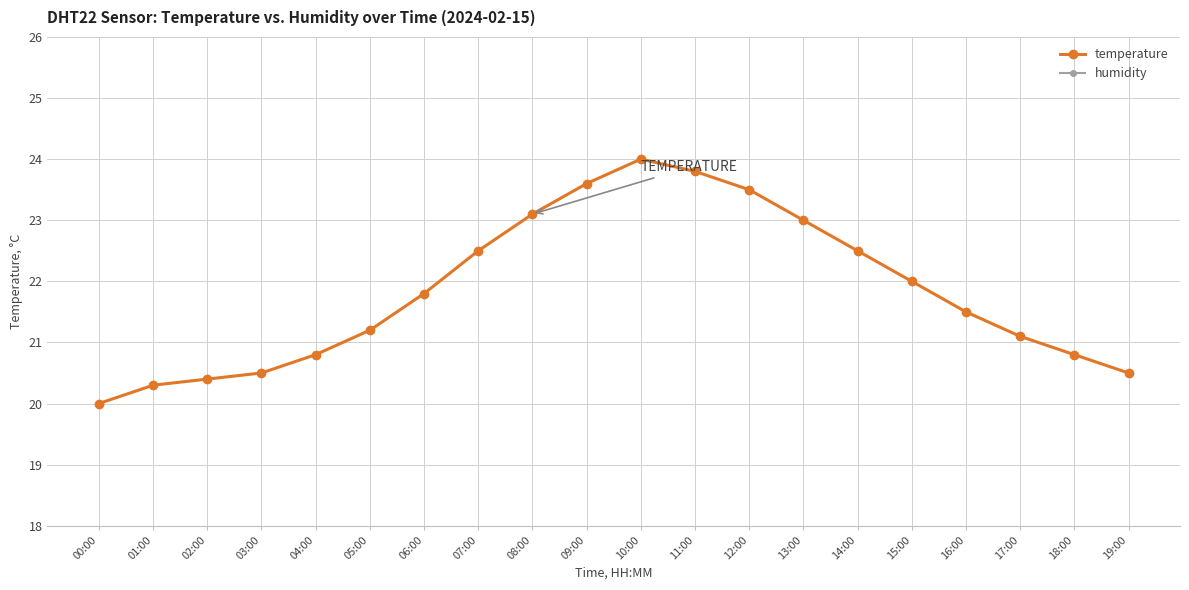

Between 12:00 and 04:00, which is larger?

12:00